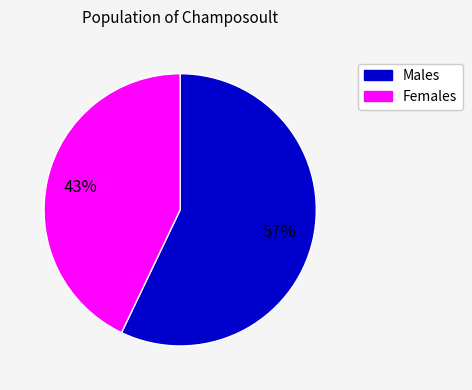

Between Females and Males, which is larger?

Males